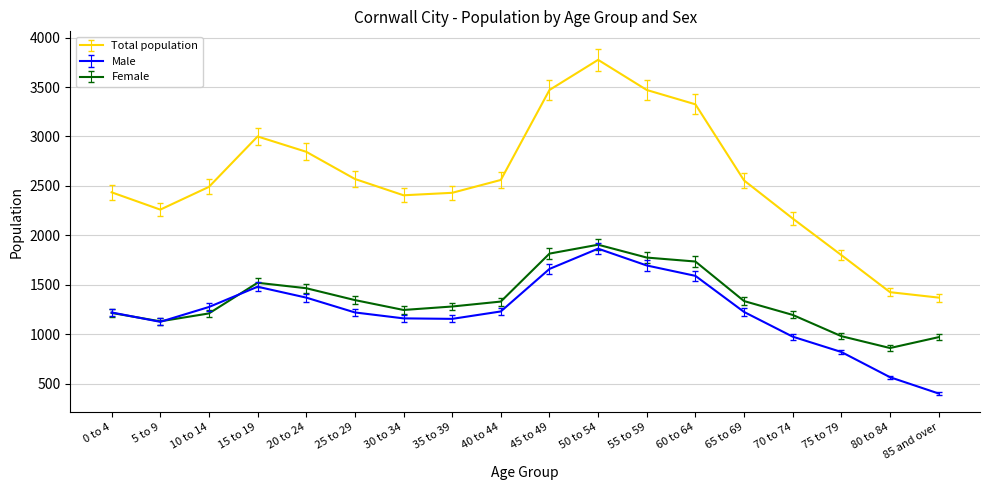

Which series changed the most between 40 to 44 and 75 to 79?

Total population